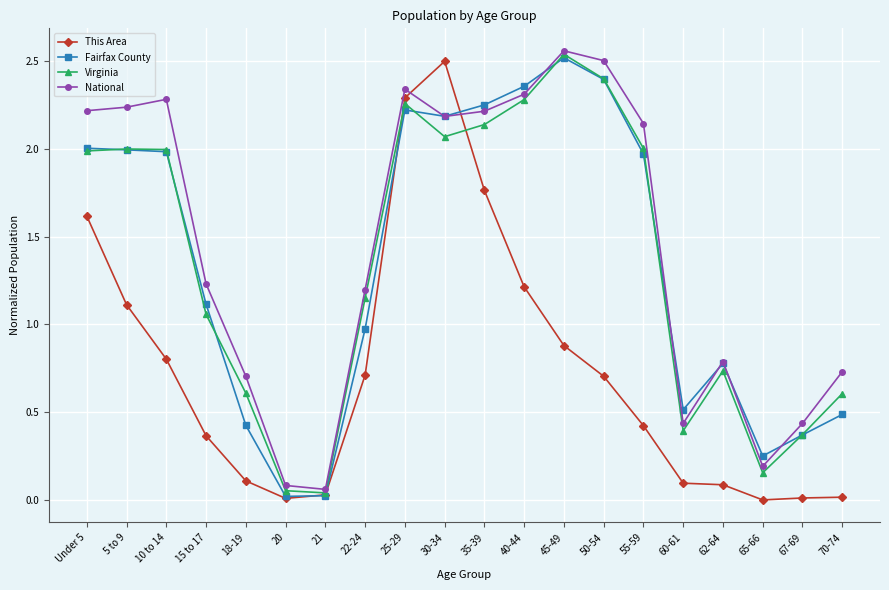

How many lines are shown in the chart?

4